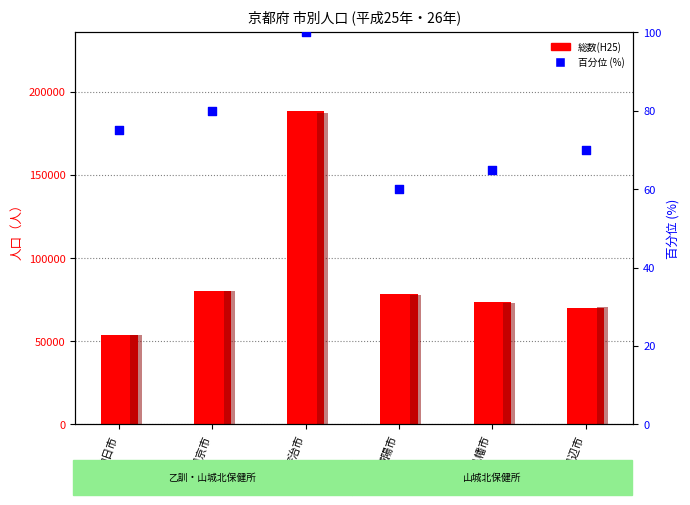

What is the total value across all series at 京田辺市?

140826